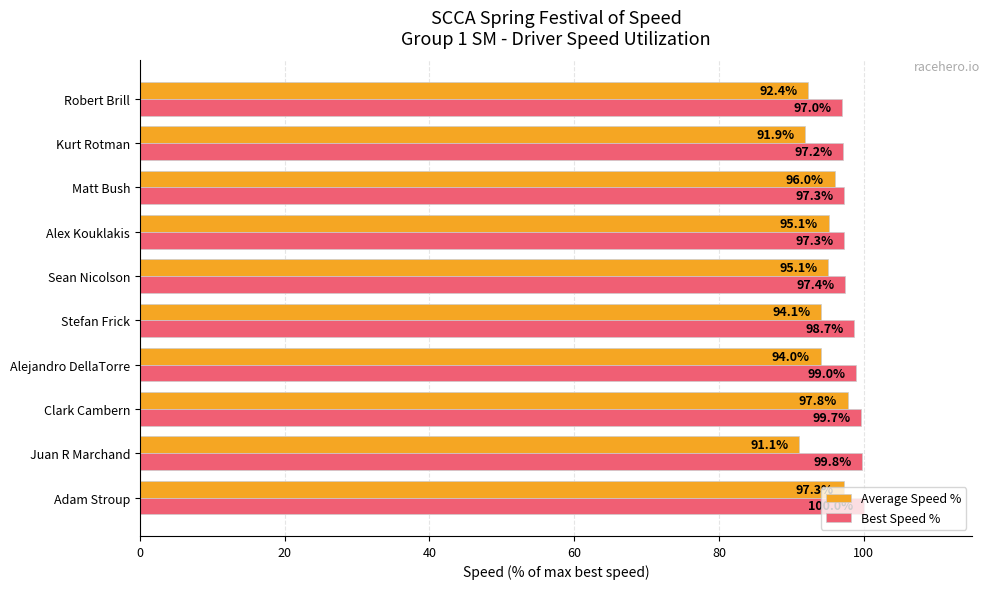

The value of Best Speed % at Adam Stroup is 100.0. True or false?

True